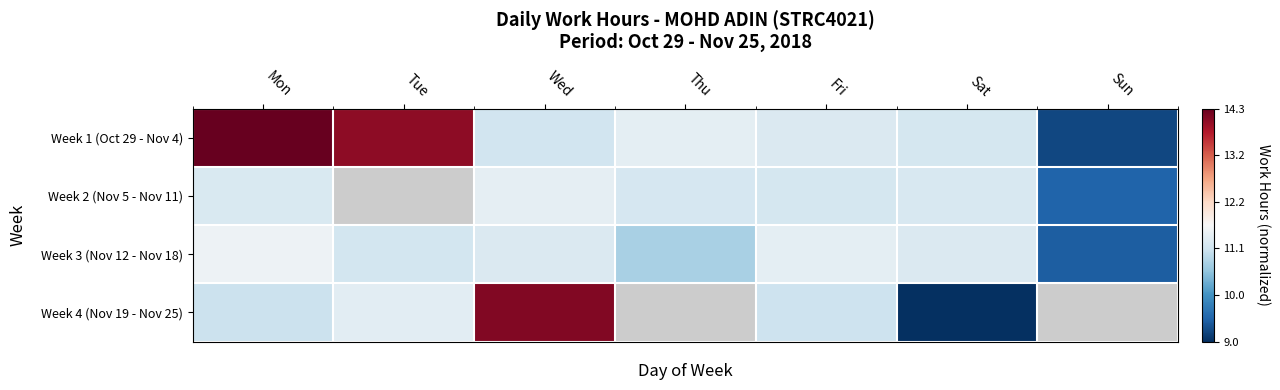

True or false: Week 1 (Oct 29 - Nov 4) has a value of 0.1 at Fri.

False